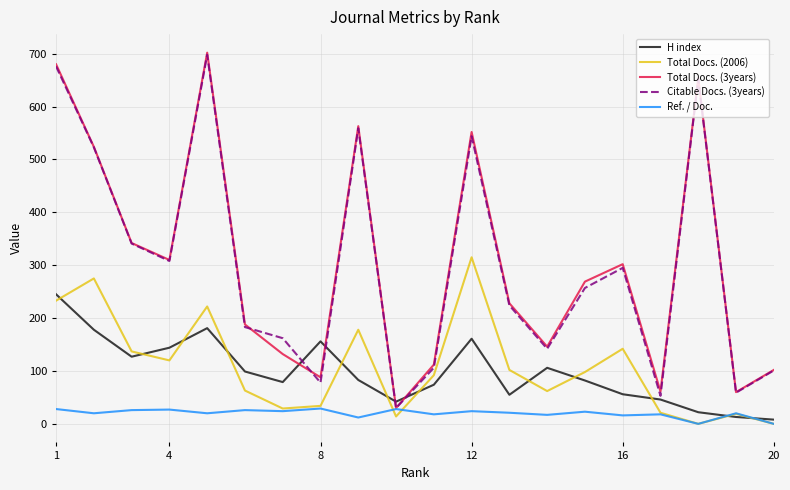

What is the maximum value shown in the chart?

702